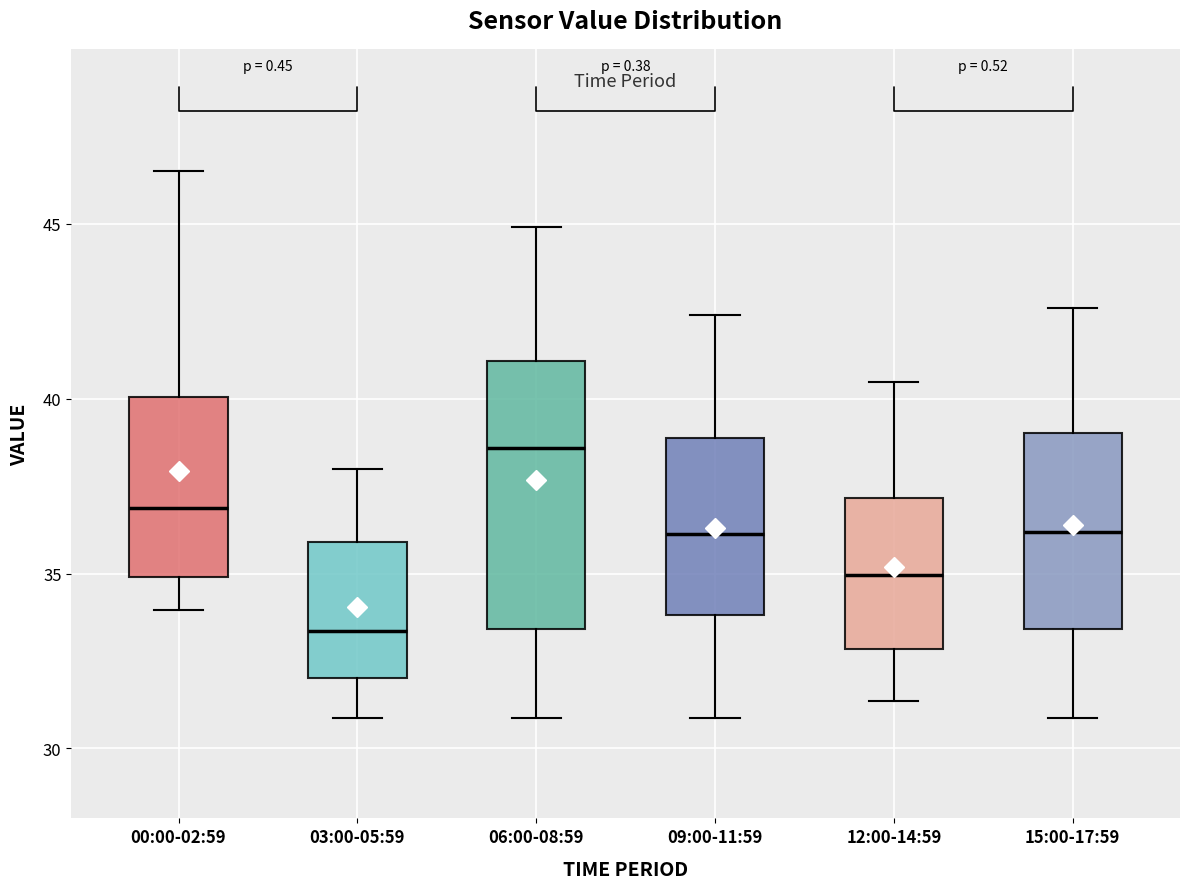

Which box is the tallest, from its lower edge to its upper edge?

06:00-08:59